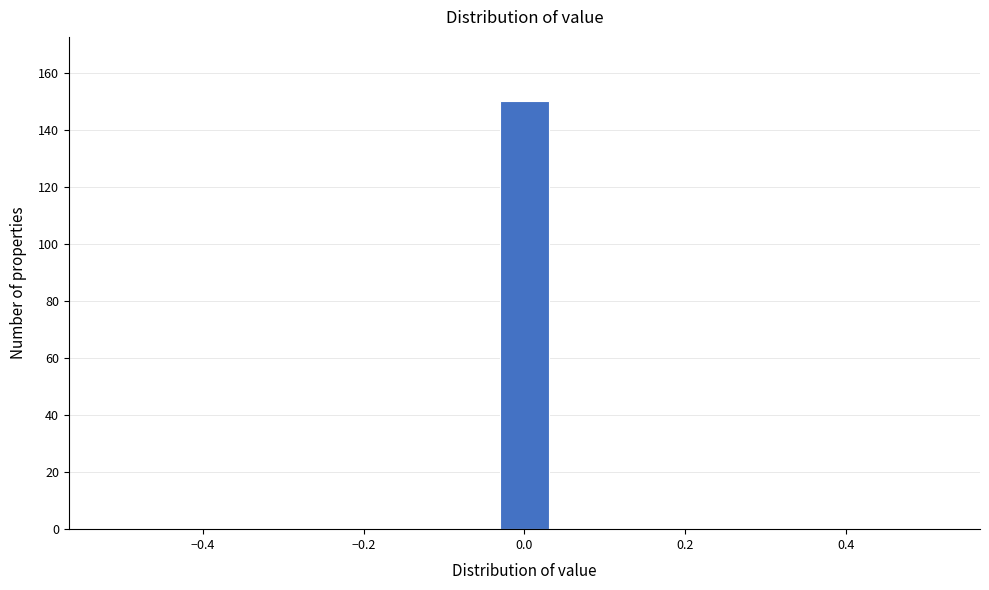

Around what value on the x-axis is the tallest bar? Give the approximate position of its centre, as read against the axis.

0.00